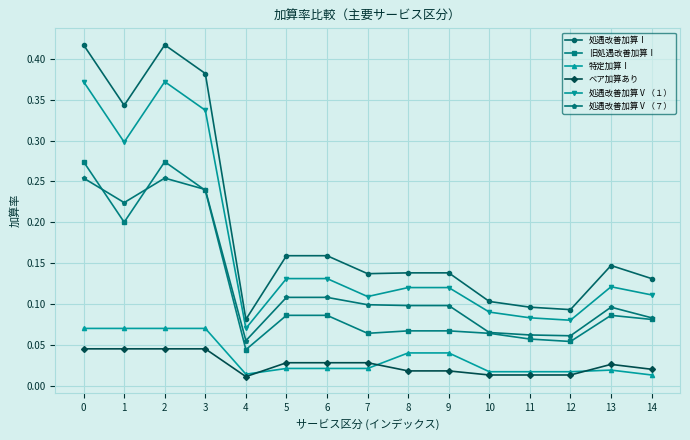

At how many categories does at least one series exceed 0?

15